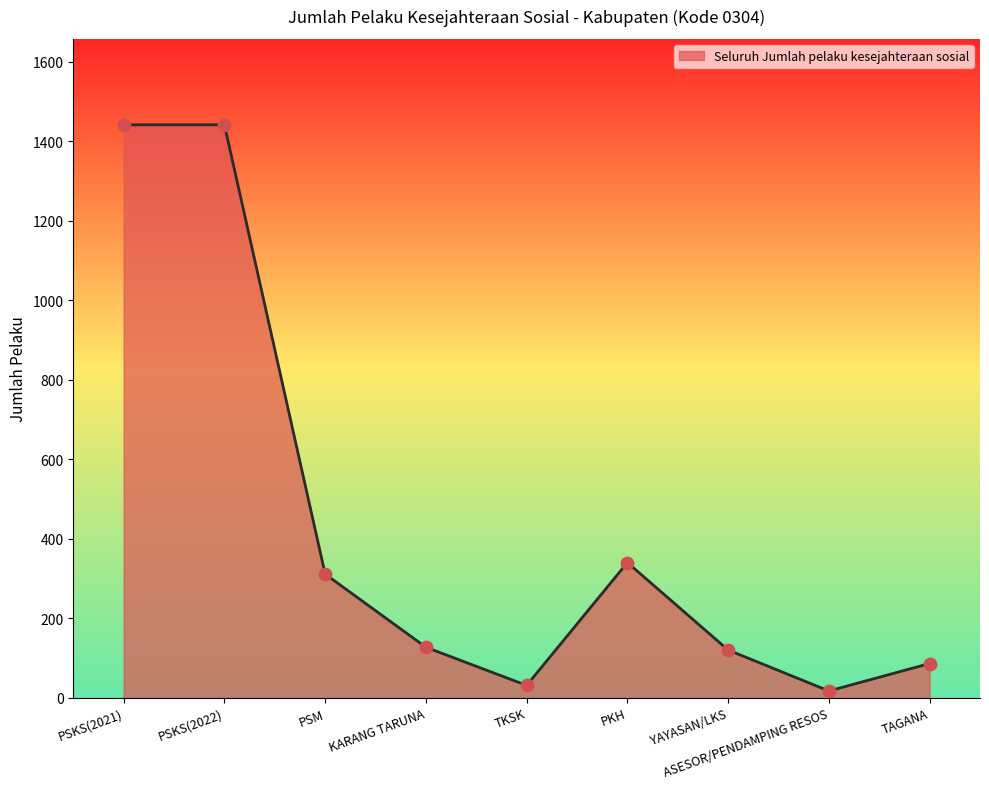

What is the change in value from ASESOR/PENDAMPING RESOS to TAGANA?

+69